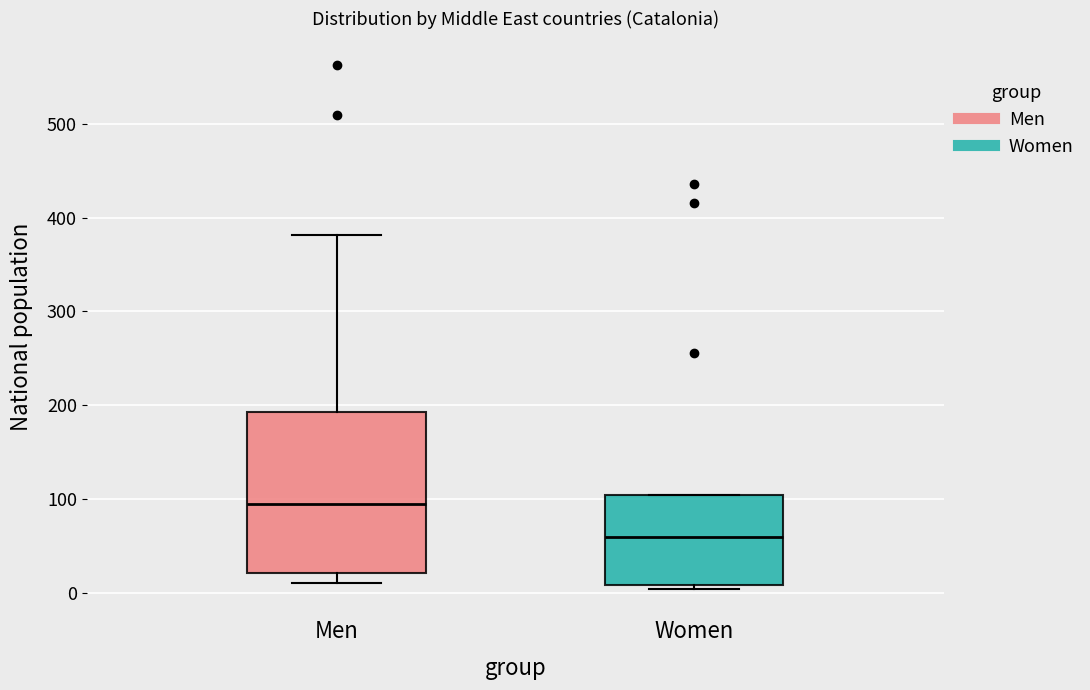

Comparing the boxes themselves (not the whiskers), which one is the tallest?

Men